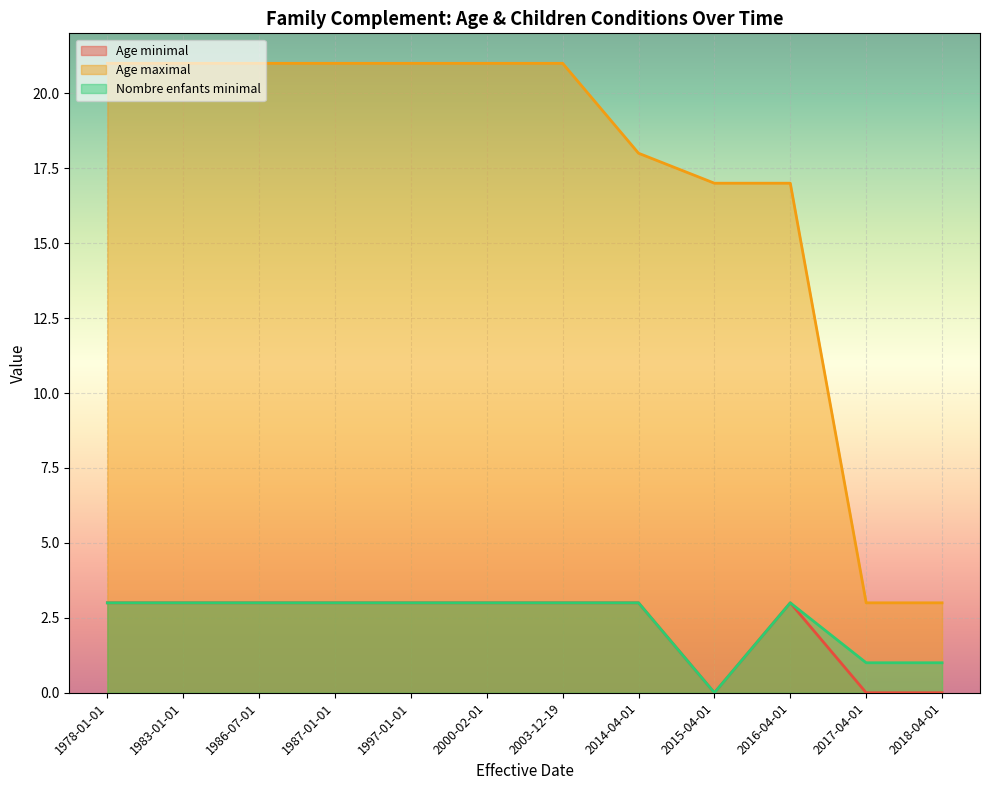

How many lines are shown in the chart?

3